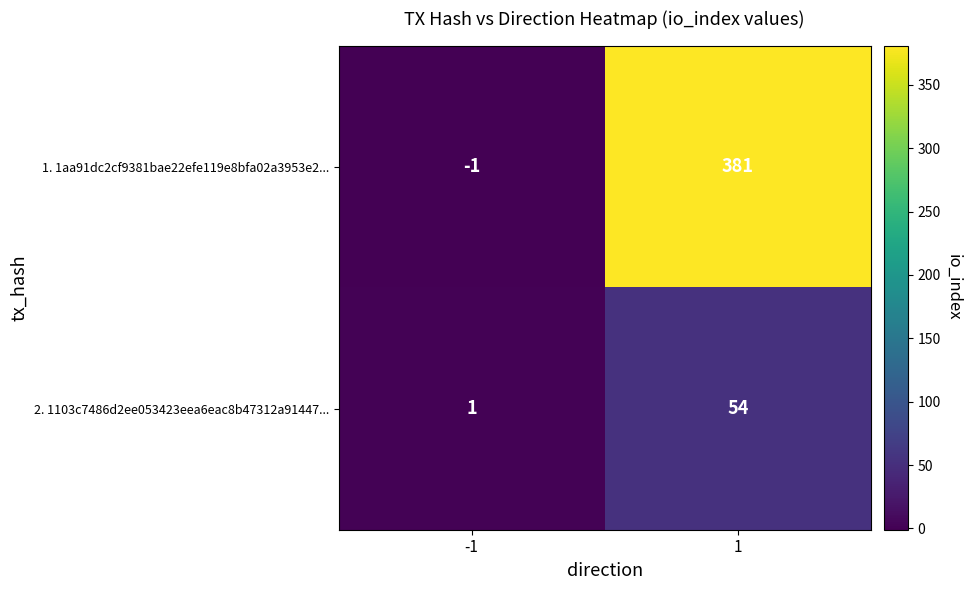

List the series in order of their overall mean, lowest first.

2. 1103c7486d2ee053423eea6eac8b47312a91447..., 1. 1aa91dc2cf9381bae22efe119e8bfa02a3953e2...